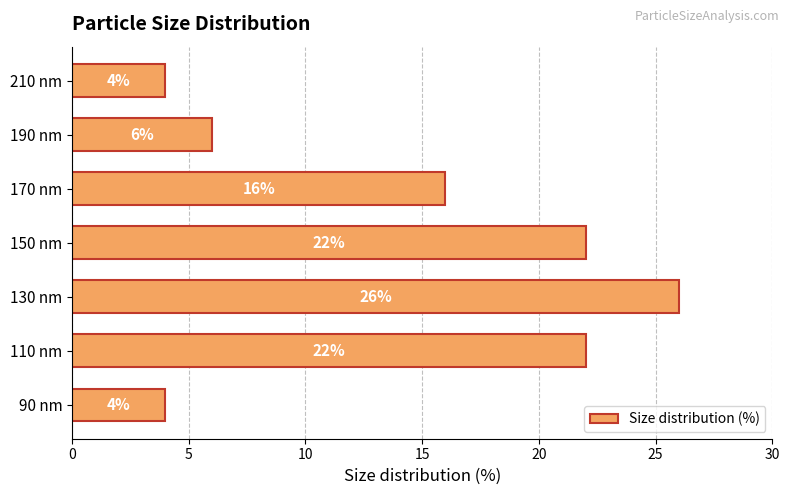

At which category does the chart reach its peak across all series?

130 nm